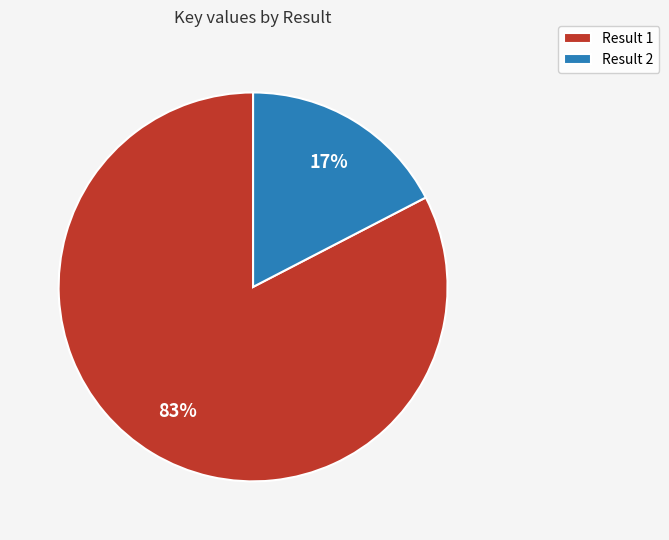

Rank the categories by value from highest to lowest.

Result 1, Result 2